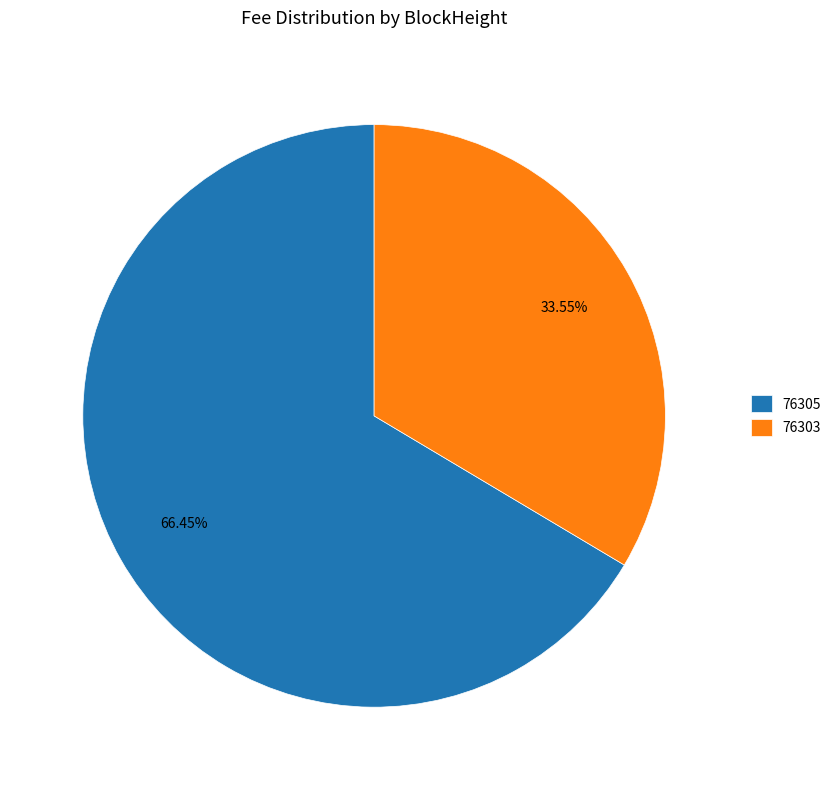

Is there any slice that represents more than half of the pie?

Yes